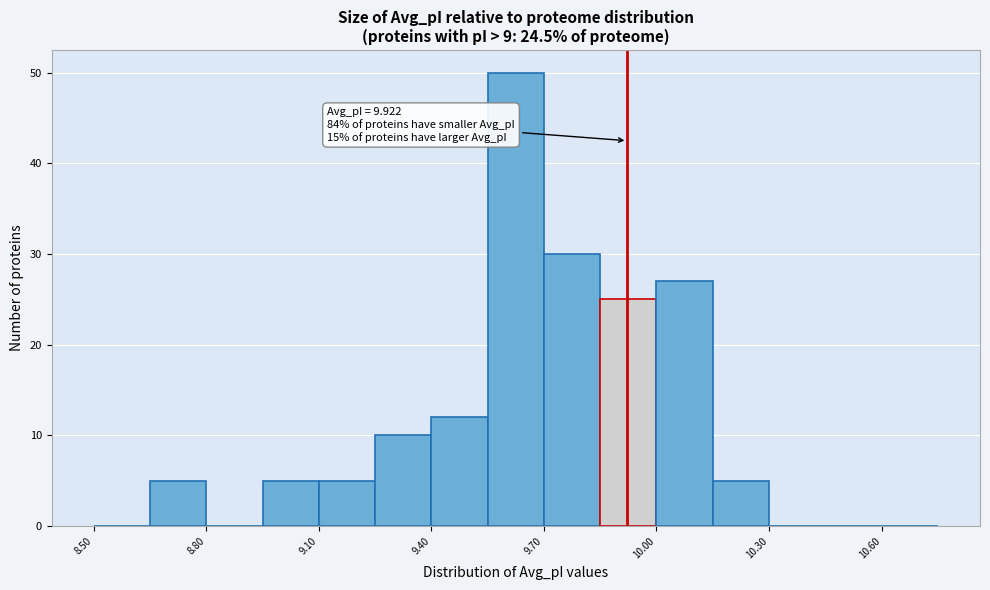

Read against the x-axis, roughly where is the centre of the tallest bar?

9.65